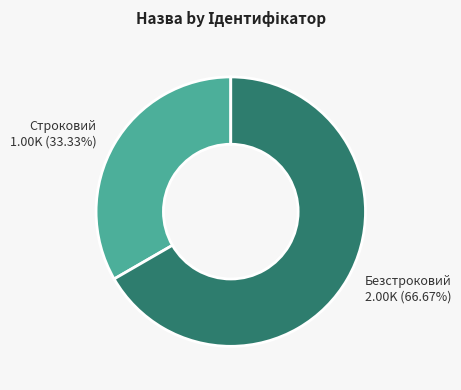

How many segments does this pie chart have?

2